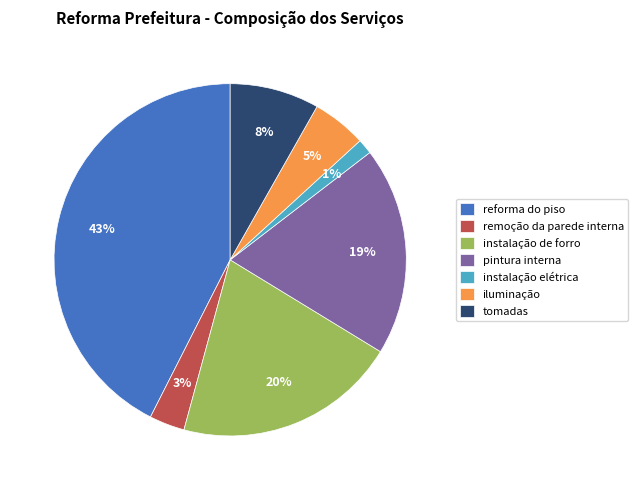

What is the smallest slice in the pie chart?

instalação elétrica